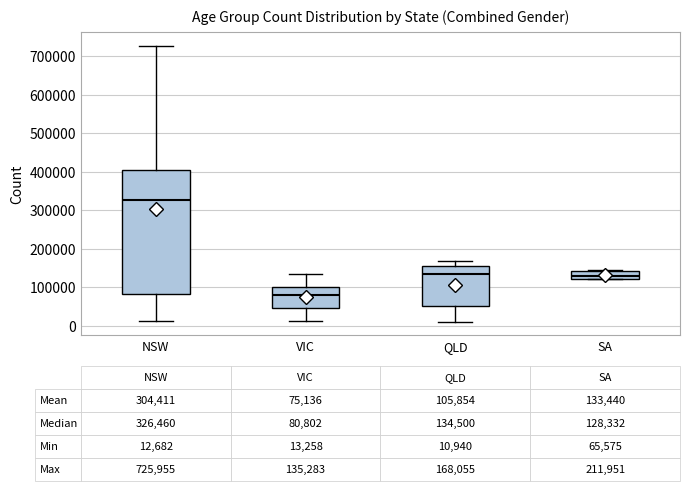

Which box's median line is the highest?

NSW